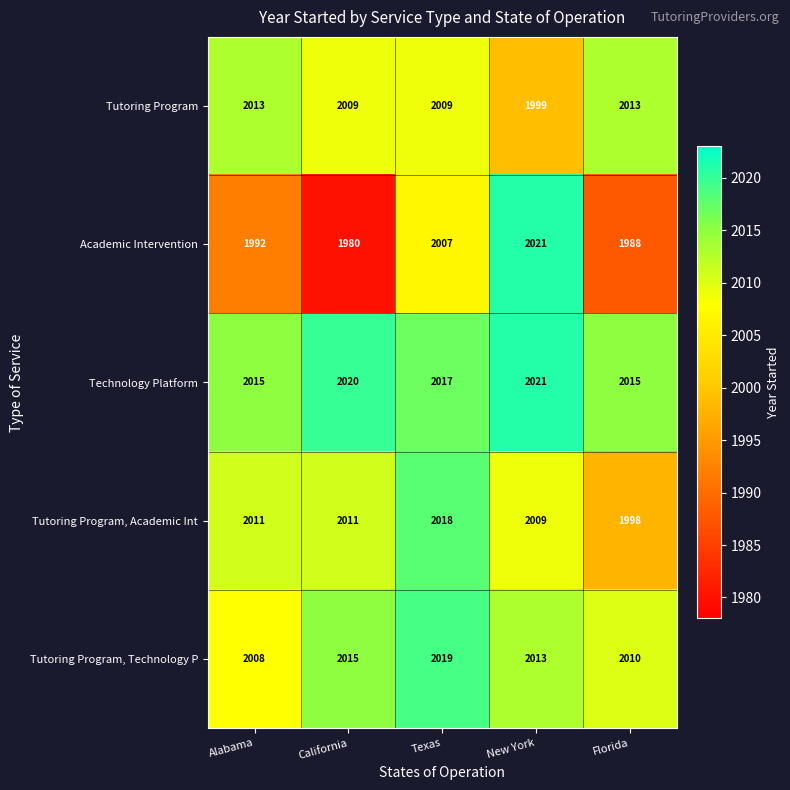

Reading left to right, what are all the values shown in this chart?

Tutoring Program: 2013	2009	2009	1999	2013
Academic Intervention: 1992	1980	2007	2021	1988
Technology Platform: 2015	2020	2017	2021	2015
Tutoring Program, Academic Int: 2011	2011	2018	2009	1998
Tutoring Program, Technology P: 2008	2015	2019	2013	2010